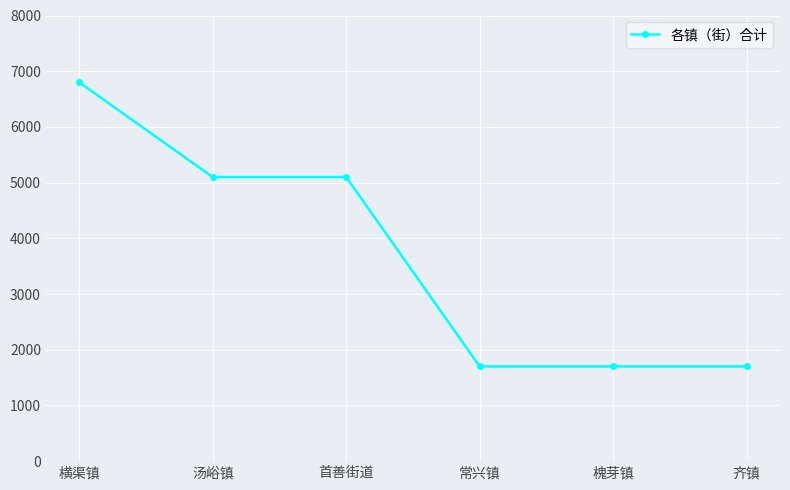

How many categories are shown in the chart?

6